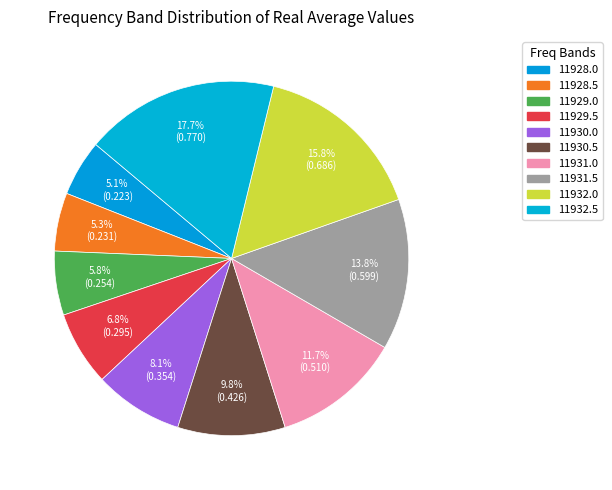

Does 11929.5 account for over 50% of the chart?

No